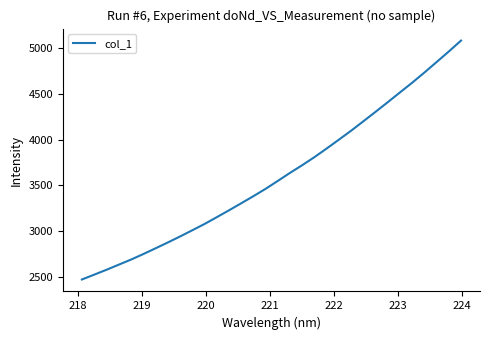

What is the greatest value displayed?

5083.6